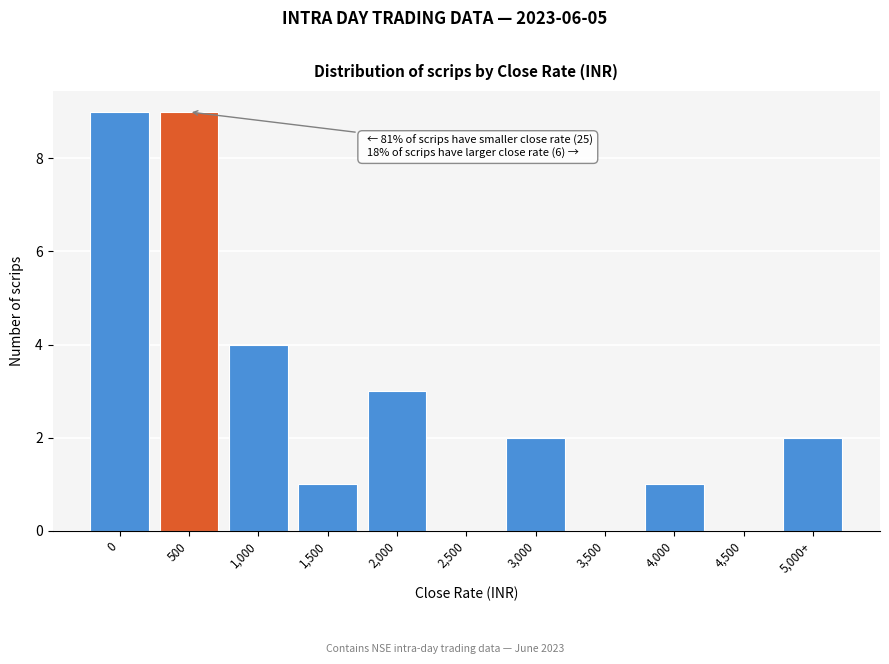

Reading left to right, transcribe all the data shown in this chart.

0=9	500=9	1,000=4	1,500=1	2,000=3	2,500=0	3,000=2	3,500=0	4,000=1	4,500=0	5,000+=2